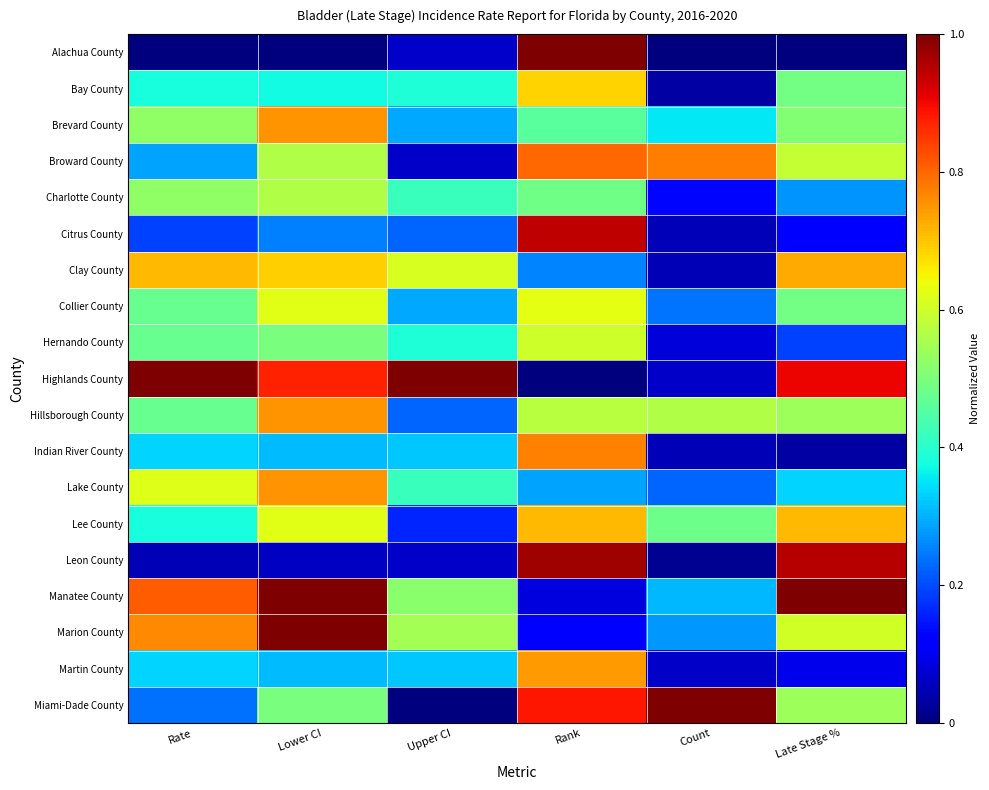

Which series changed the most between Upper CI and Count?

Miami-Dade County